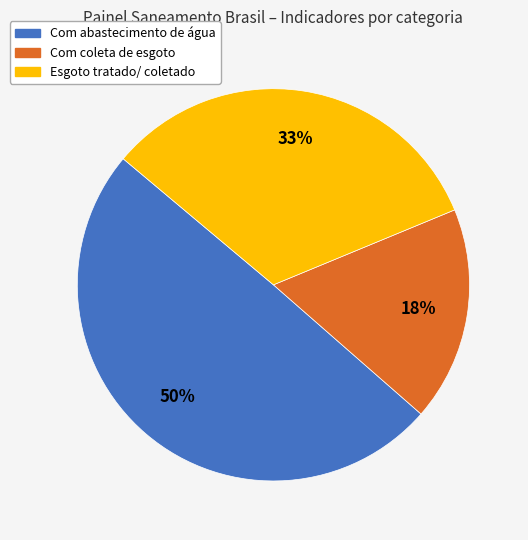

Is there any slice that represents more than half of the pie?

No